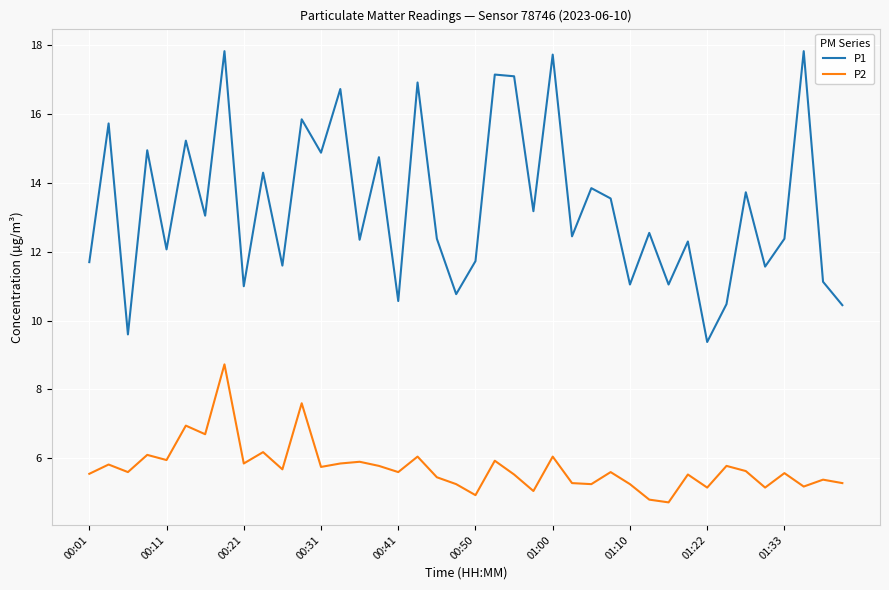

True or false: P2 and P1 intersect in this chart.

False